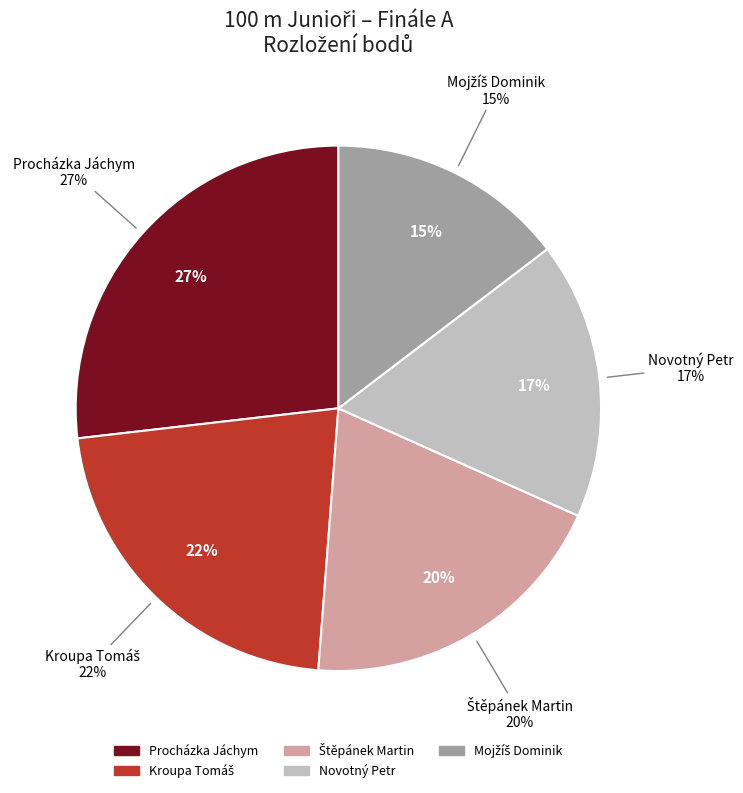

True or false: Procházka Jáchym accounts for 39% of the total.

False